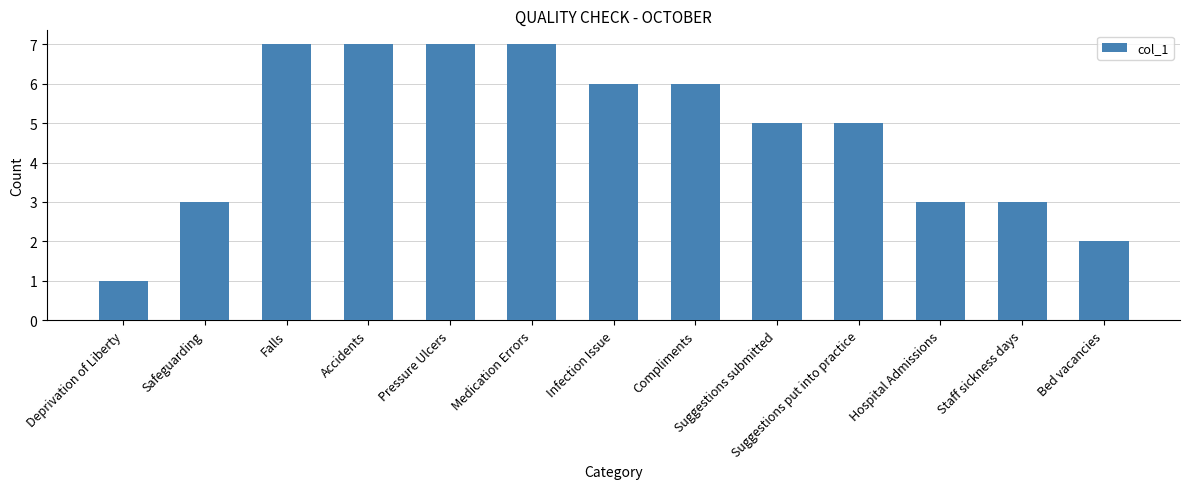

Which has a higher value, Suggestions submitted or Staff sickness days?

Suggestions submitted